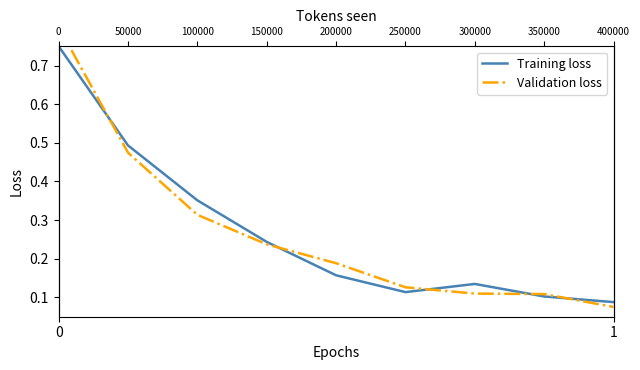

Between which two adjacent categories do Training loss and Validation loss first intersect?

0 and 1